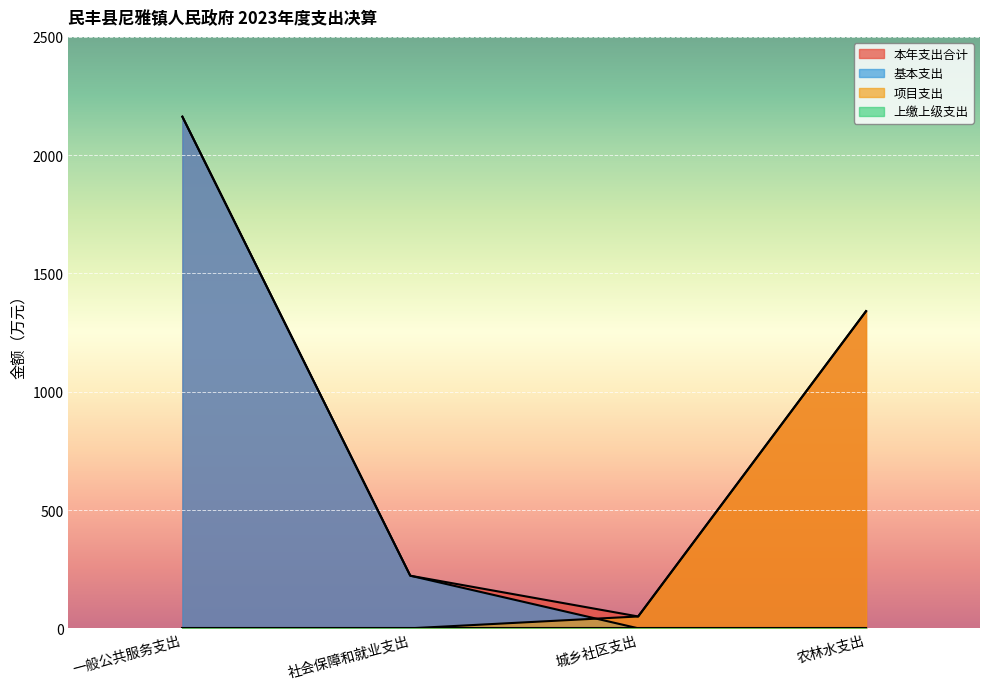

At which category is the sum across all series the highest?

一般公共服务支出